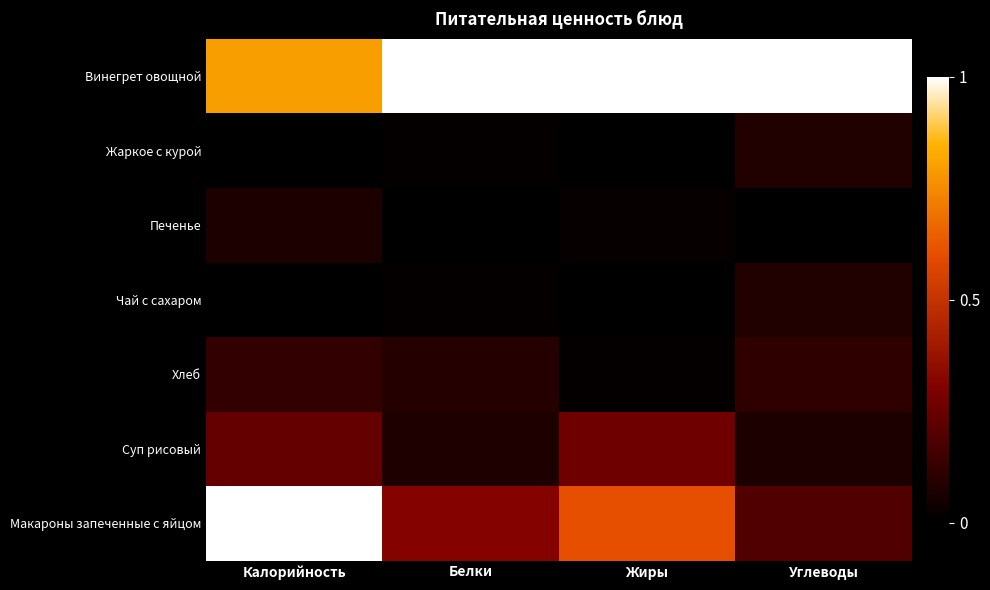

What is the greatest value displayed?

1.0